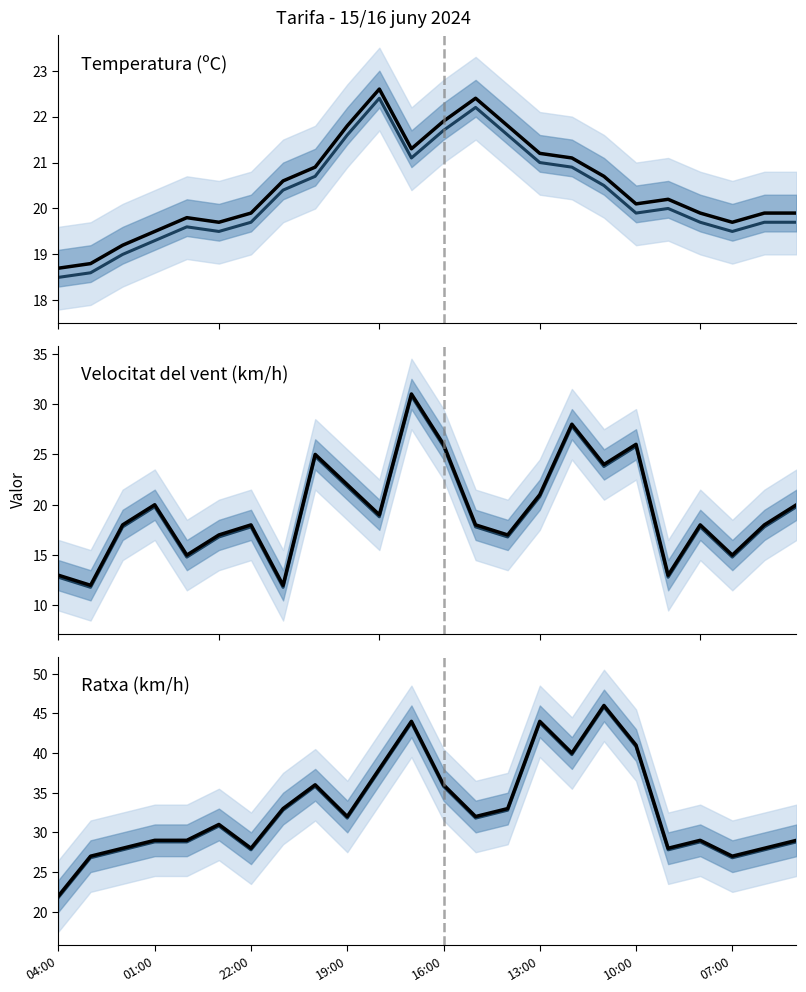

Is the value of Ratxa (km/h) (med) at 21 greater than the value of Velocitat del vent (km/h) at 14?

Yes